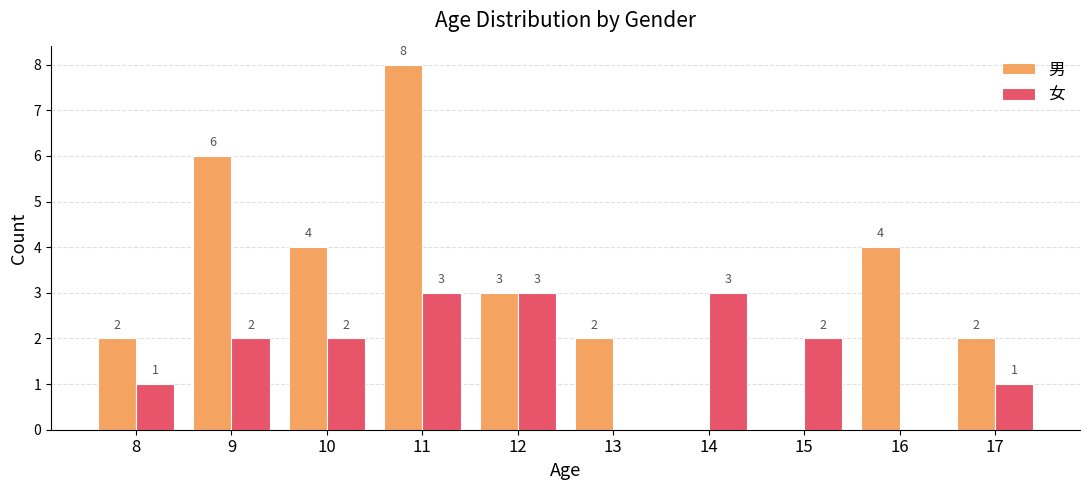

Reading left to right, list all the values displayed in this chart.

男: 2	6	4	8	3	2	0	0	4	2
女: 1	2	2	3	3	0	3	2	0	1